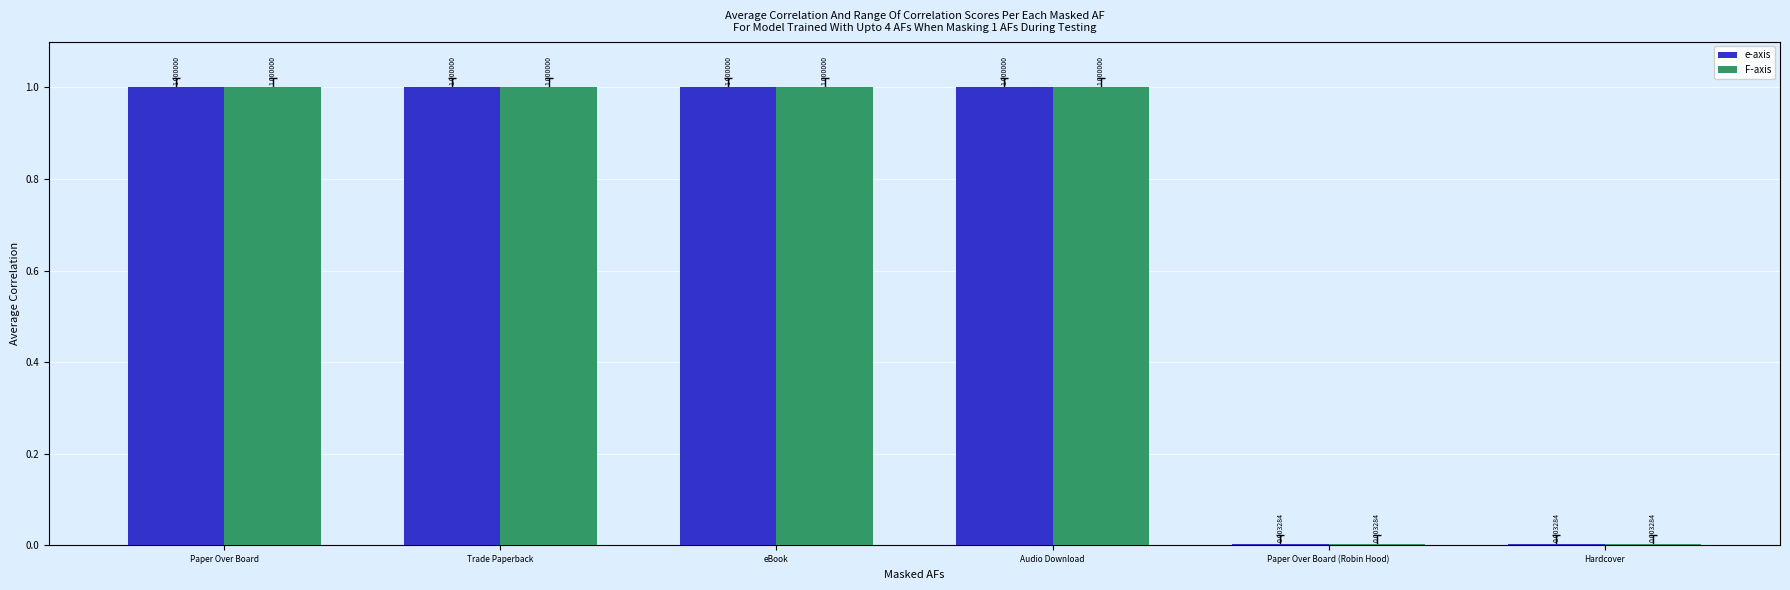

How many data points does each series have?

6